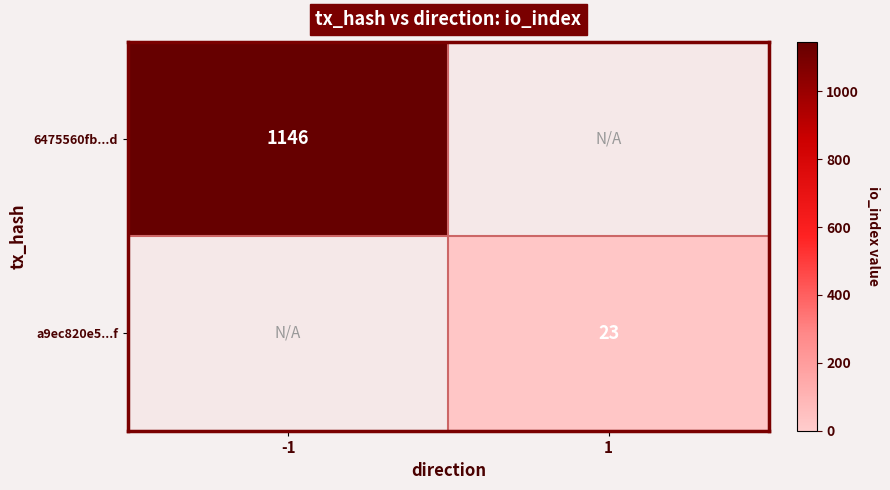

The value of 6475560fb...d at -1 is 1146. True or false?

True